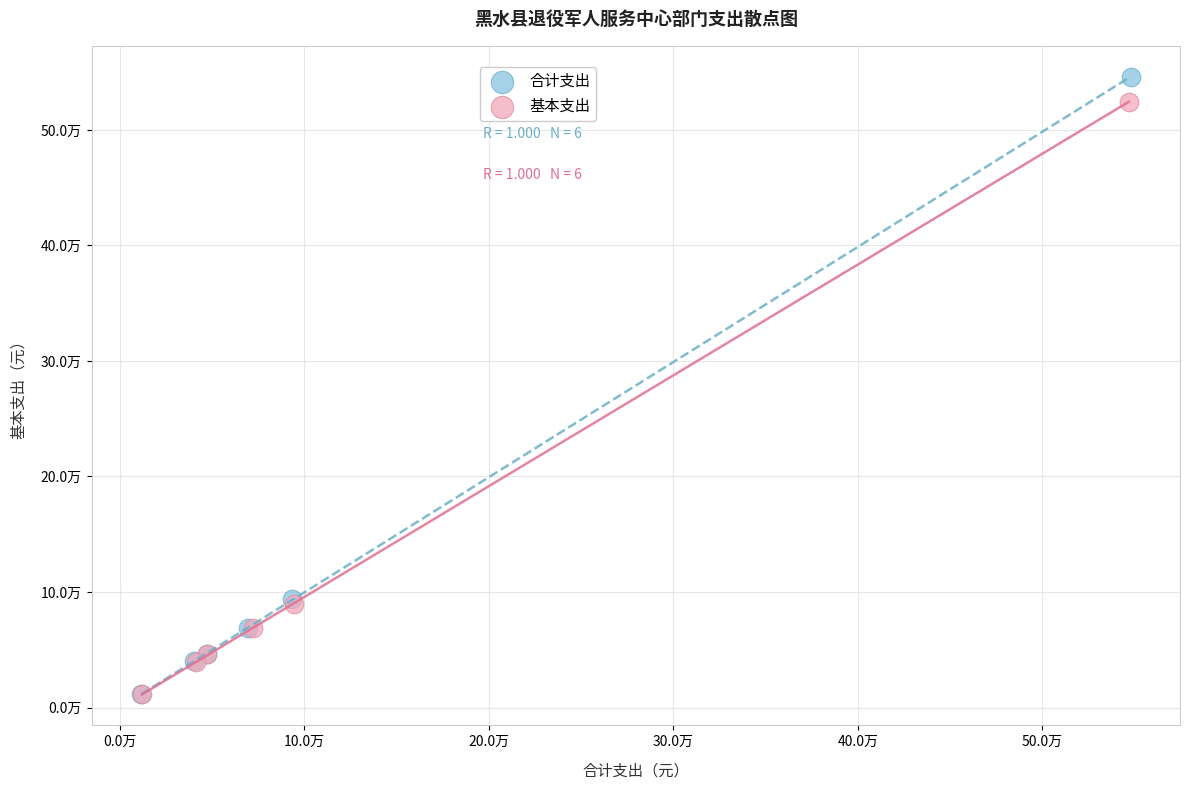

Which series has the largest Y range (max minus min)?

合计支出